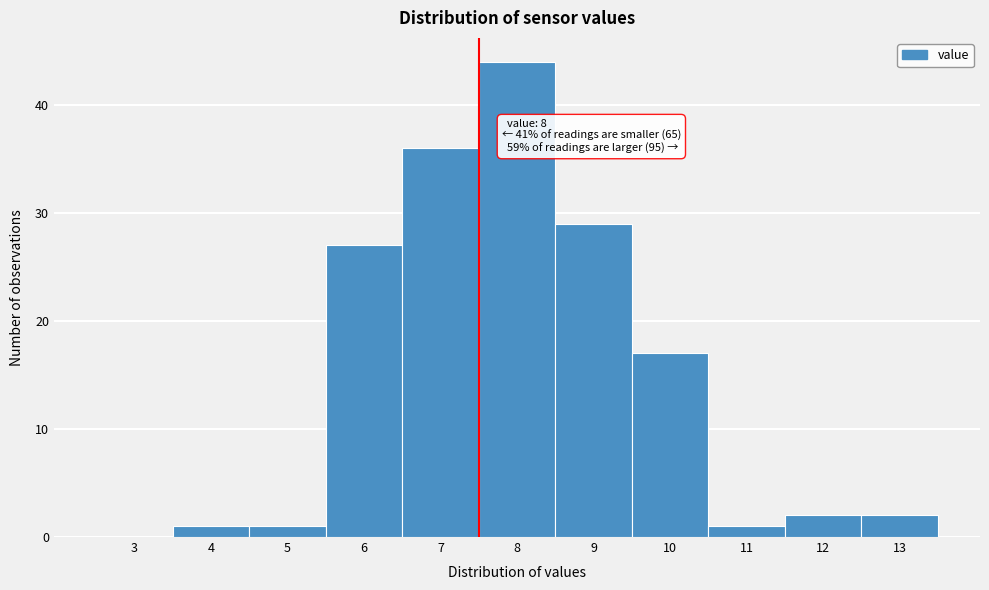

Reading left to right, extract all data points from this chart.

3=0	4=1	5=1	6=27	7=36	8=44	9=29	10=17	11=1	12=2	13=2